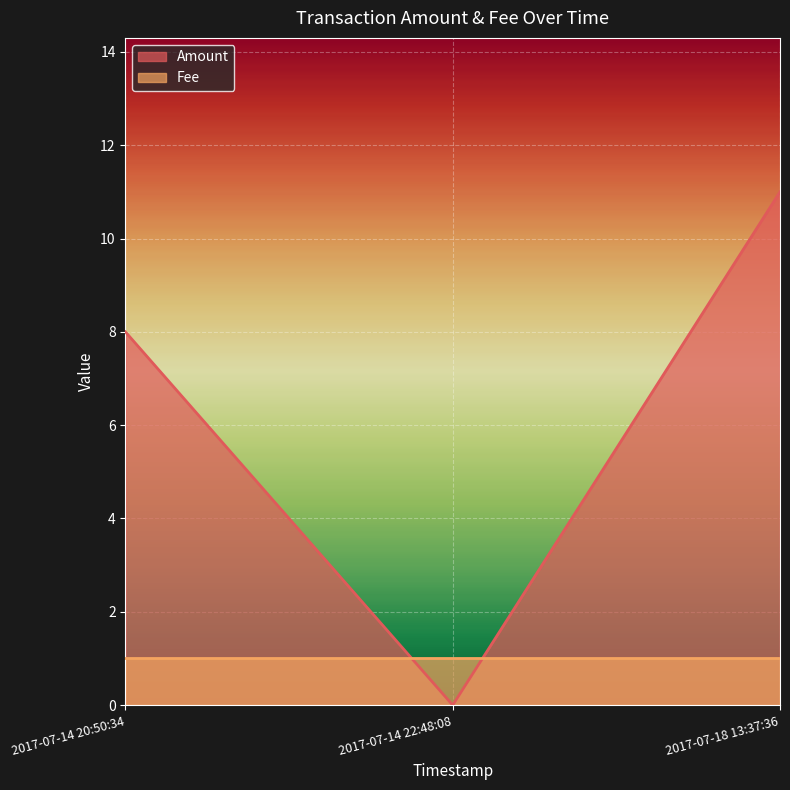

What is the label of the 3rd point from the right?

2017-07-14 20:50:34